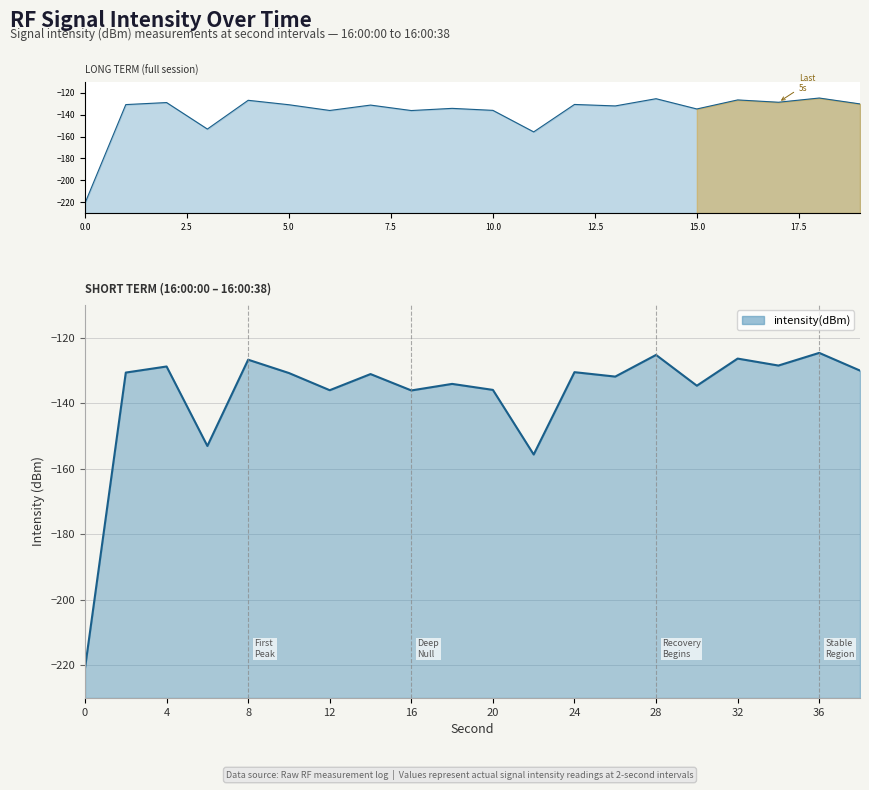

What is the value of the 1st point from the left?

-220.9